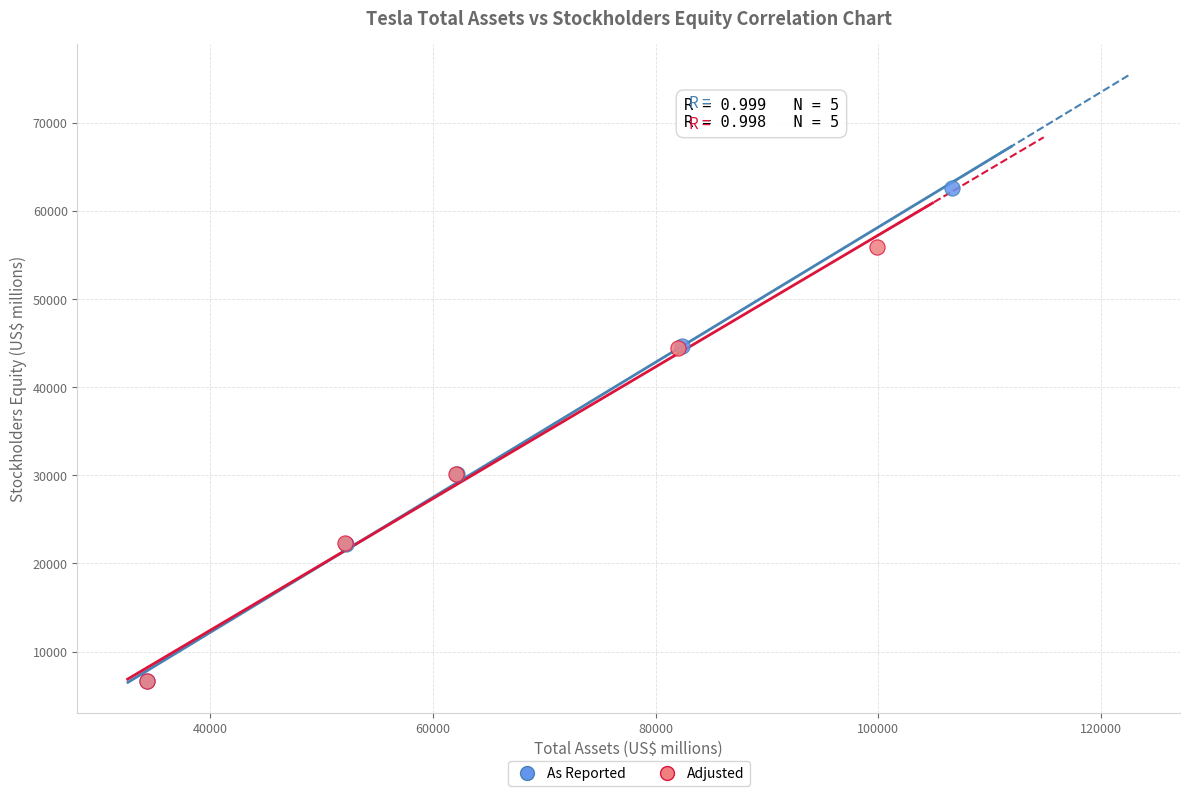

What are all the series names shown in the legend?

As Reported, Adjusted